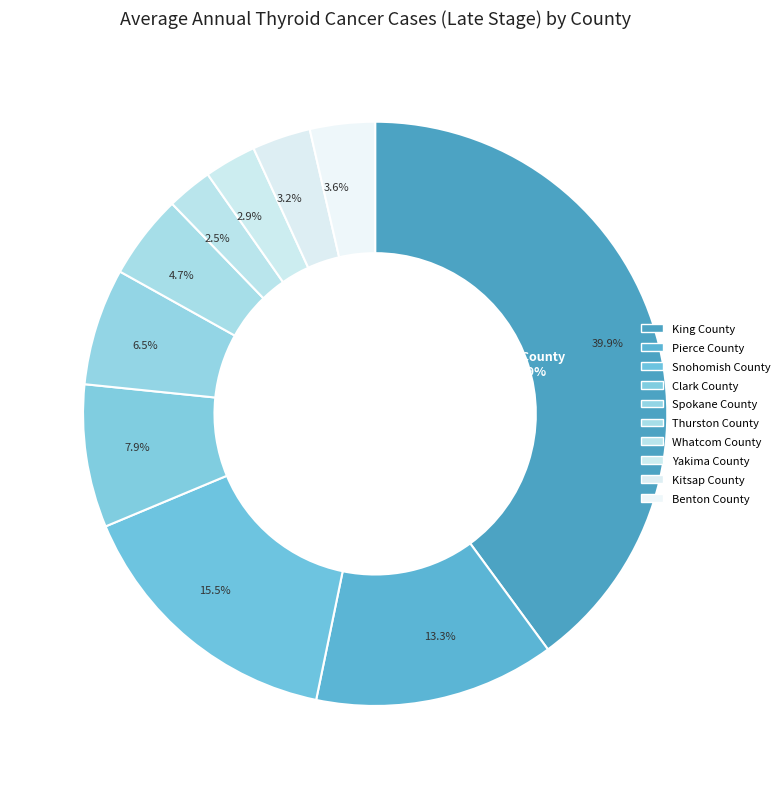

What percentage is NOT represented by Yakima County?

97.1%